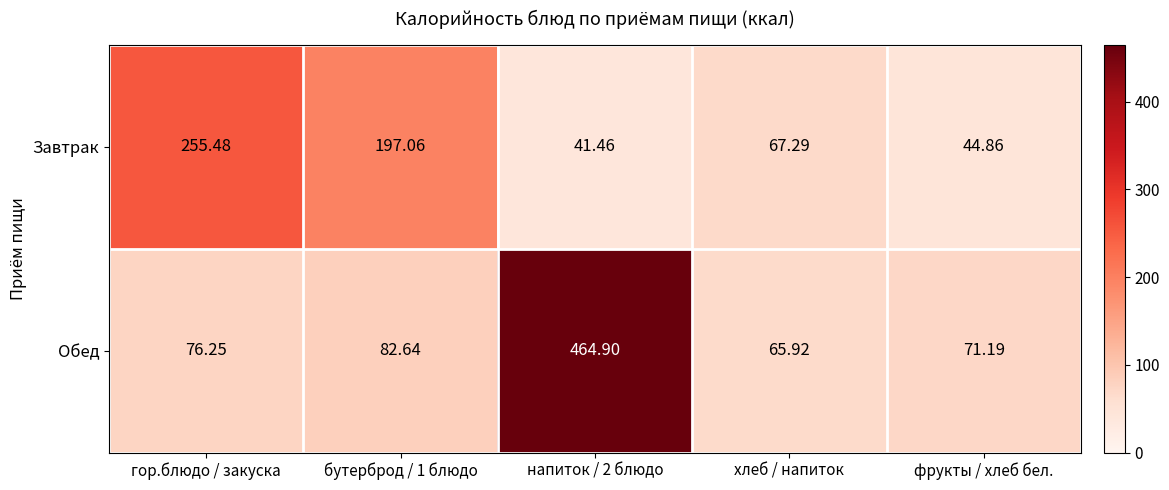

Which series changed the most between бутерброд / 1 блюдо and напиток / 2 блюдо?

Обед